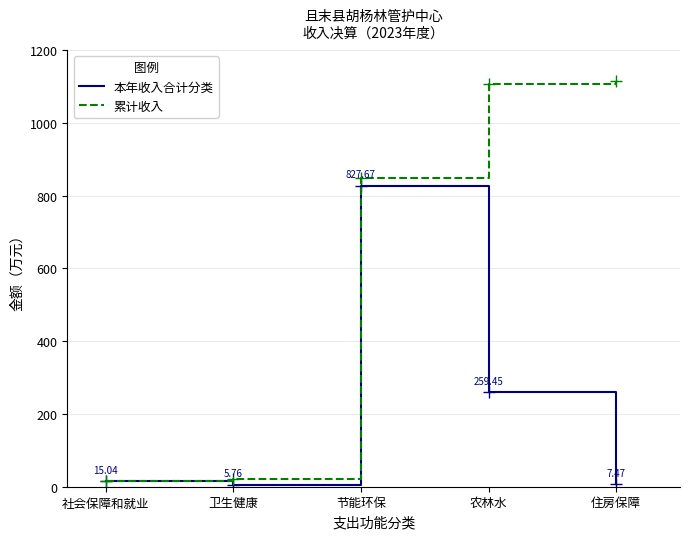

What is the sum of all 累计收入 values?

3107.6